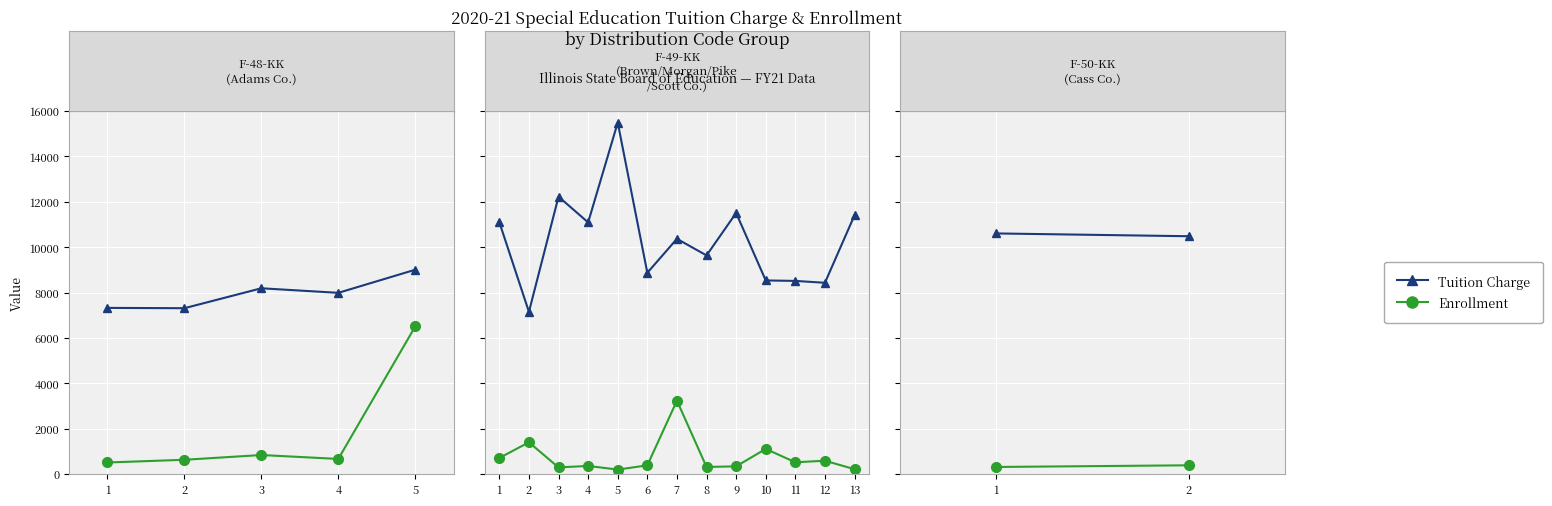

Count the number of data series in this chart.

2